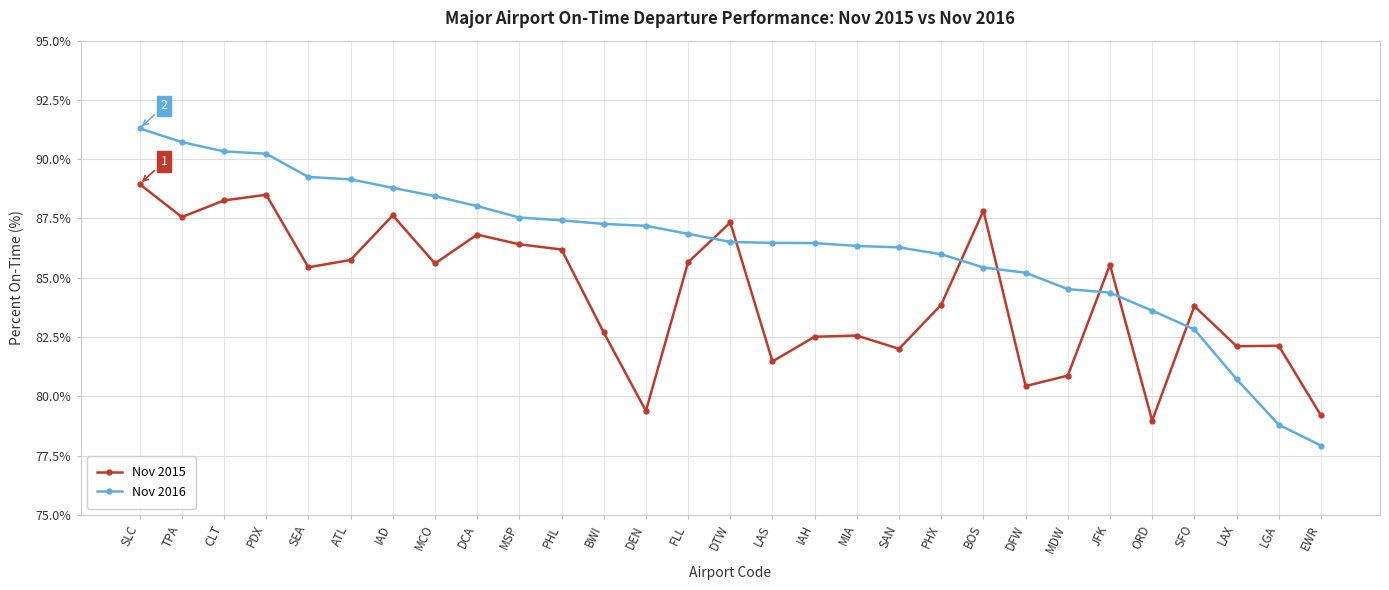

Where does the Nov 2015 series first go above 85?

SLC